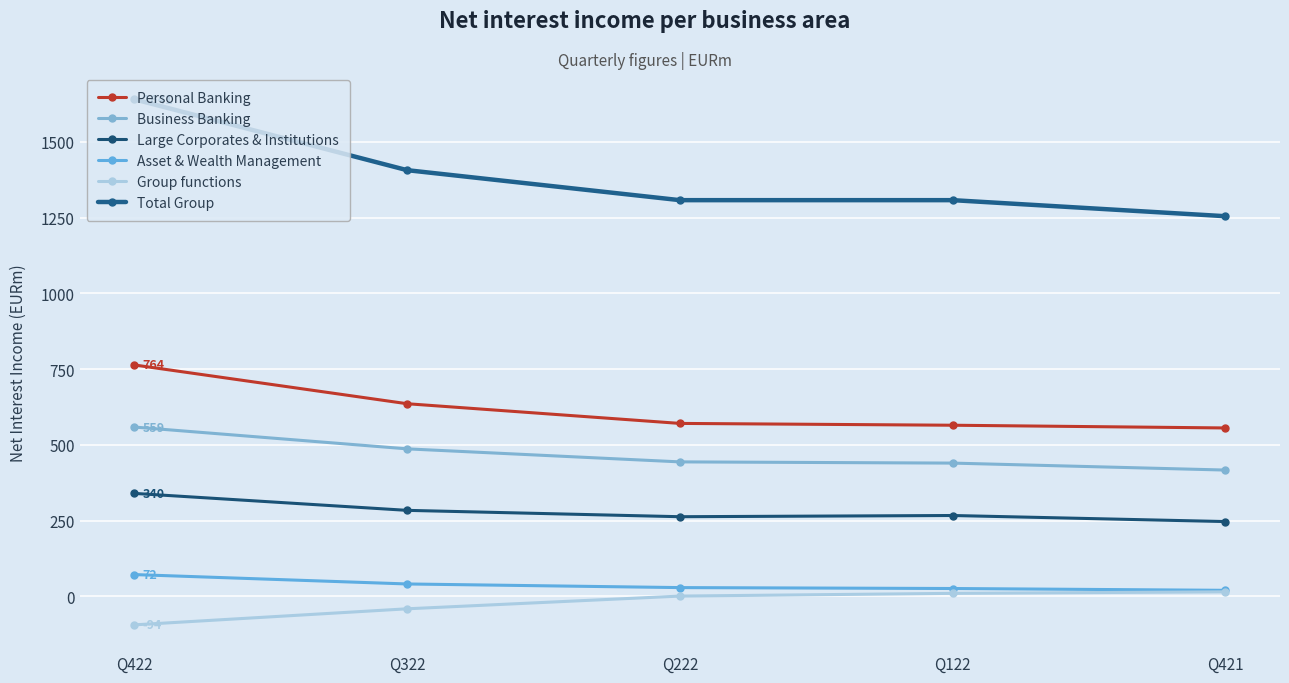

What is the average value of the Large Corporates & Institutions series?

280